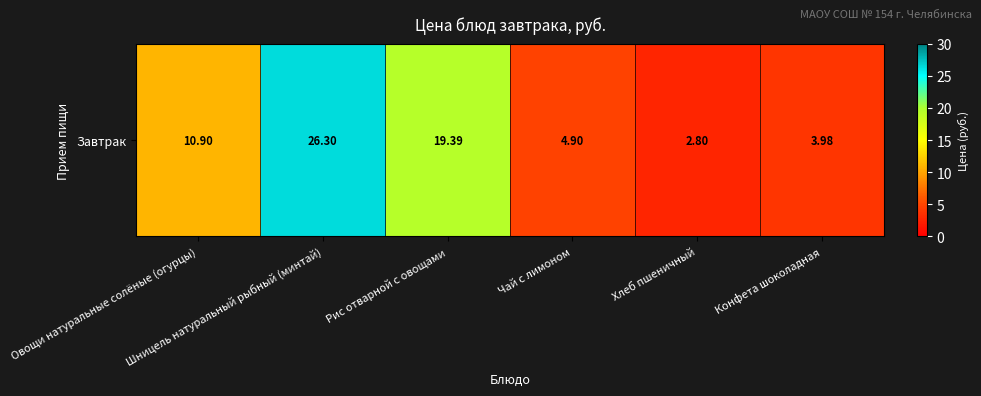

List the labels in order of value, smallest first.

Хлеб пшеничный, Конфета шоколадная, Чай с лимоном, Овощи натуральные солёные (огурцы), Рис отварной с овощами, Шницель натуральный рыбный (минтай)